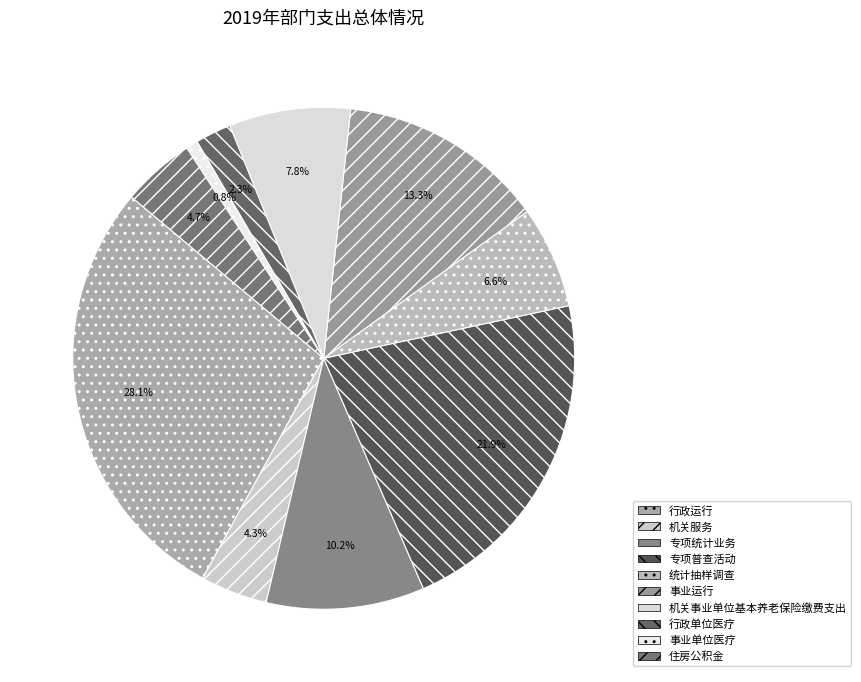

Is it true that 统计抽样调查 is 16% of the pie?

False